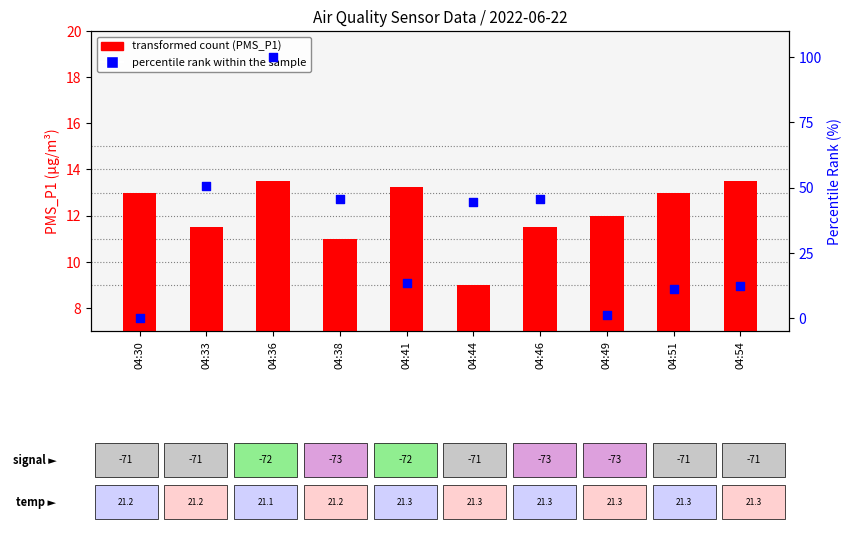

Which series reaches the minimum Y coordinate?

percentile rank within the sample